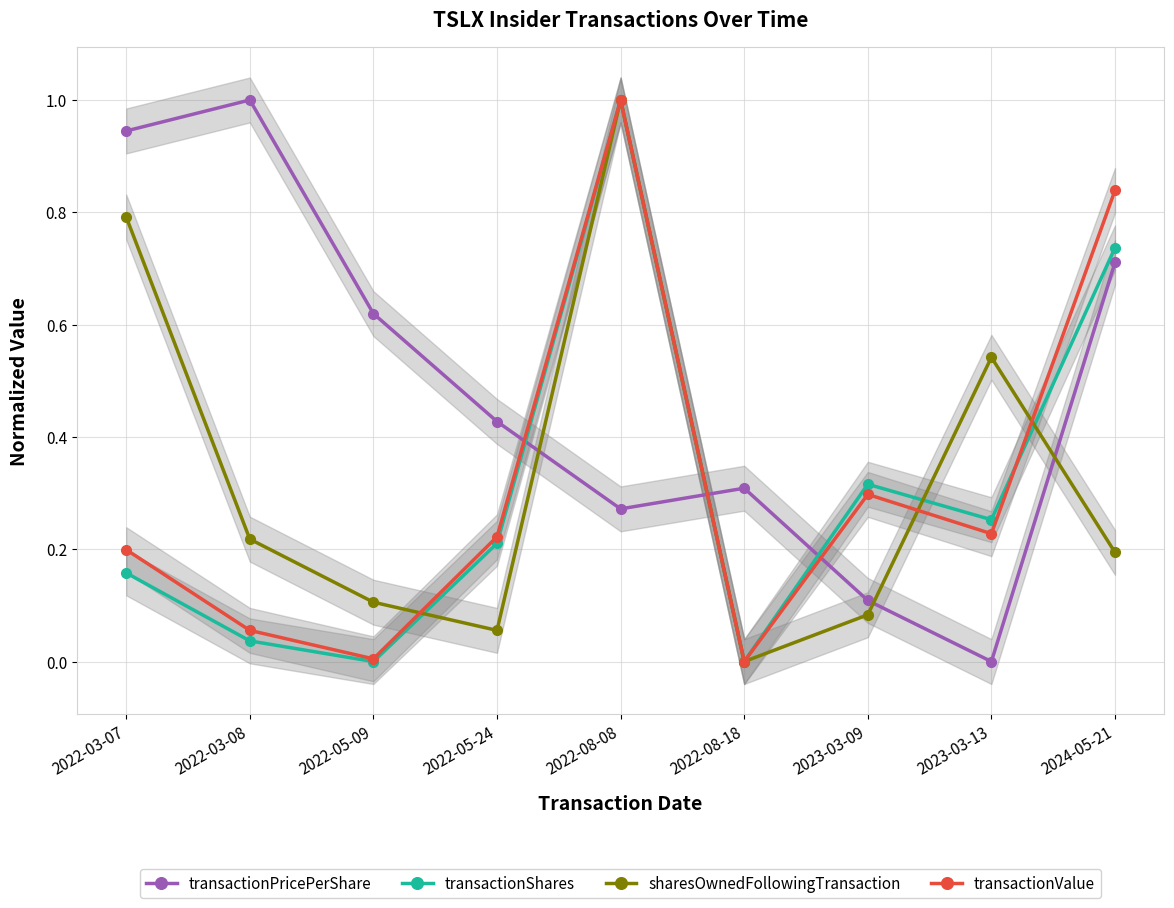

The value of transactionValue at 2022-08-08 is 1.0. True or false?

True